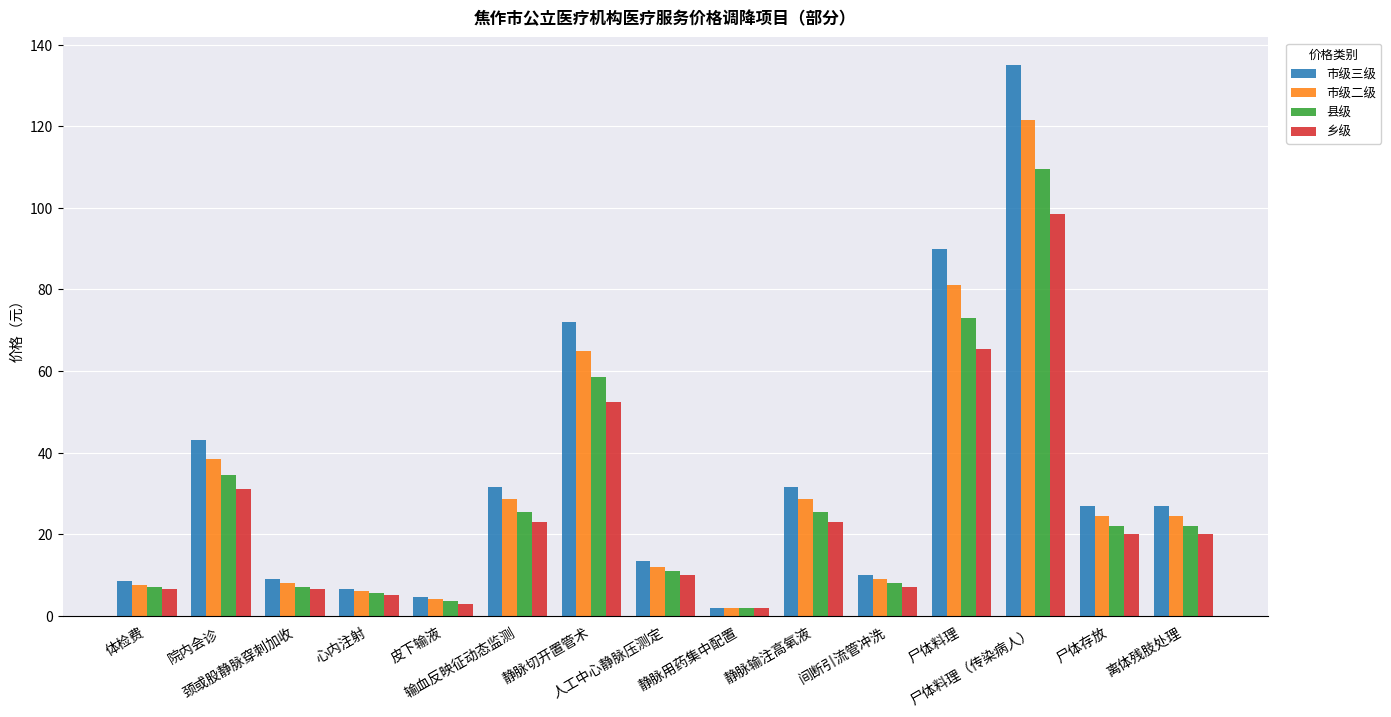

Which series has the widest spread of values?

市级三级